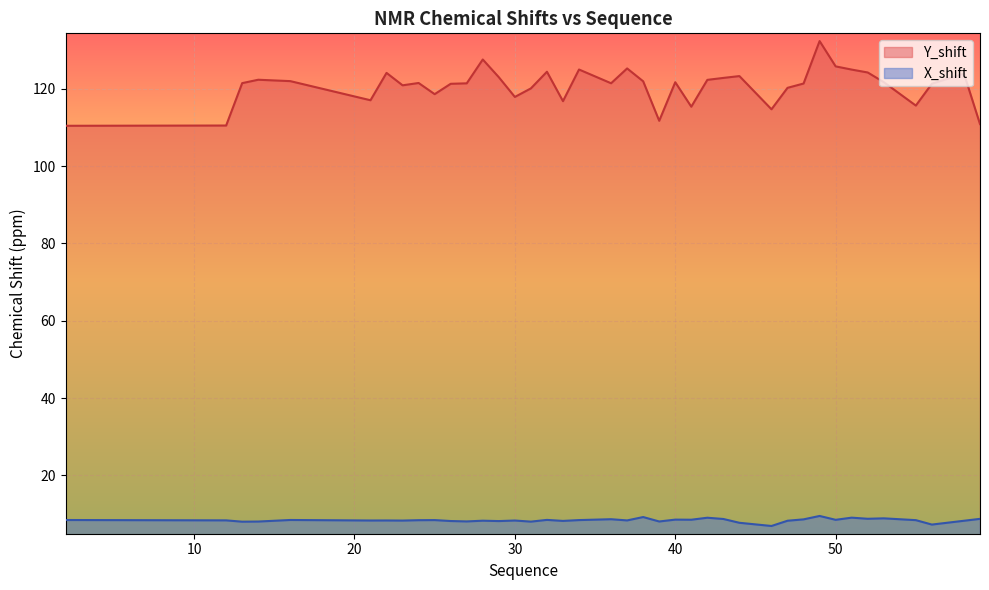

True or false: X_shift and Y_shift intersect in this chart.

False